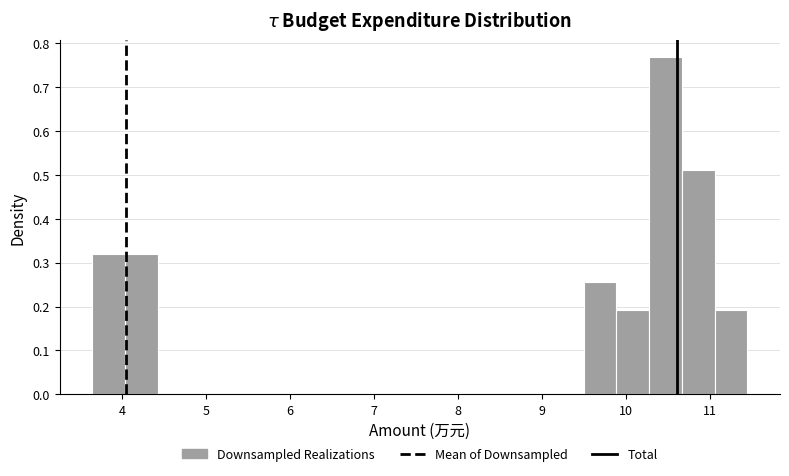

Read against the x-axis, roughly where is the centre of the tallest bar?

10.5